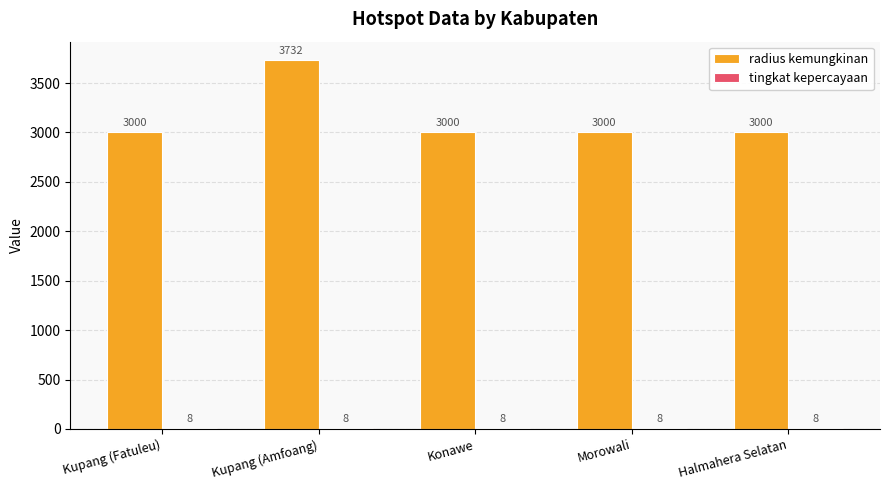

What is the sum of the radius kemungkinan values at Kupang (Amfoang) and Halmahera Selatan?

6732